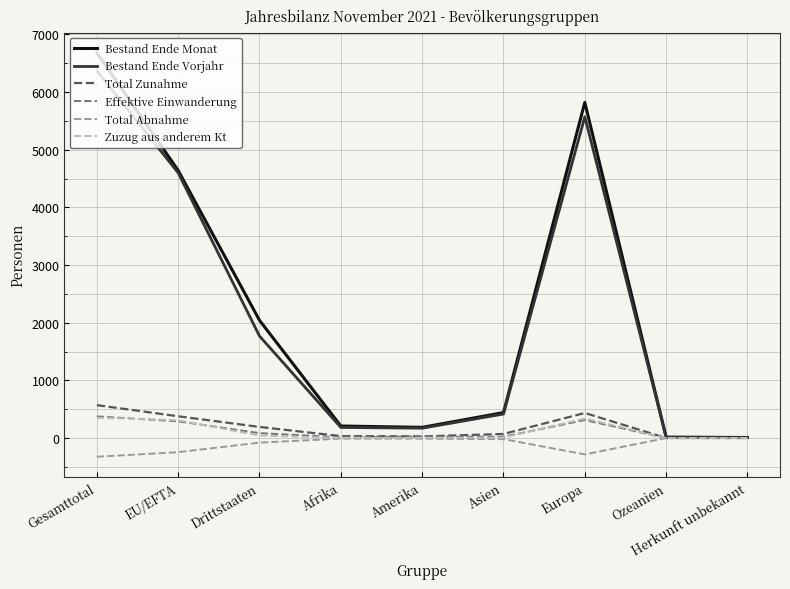

Which series has the largest total across all categories?

Bestand Ende Monat